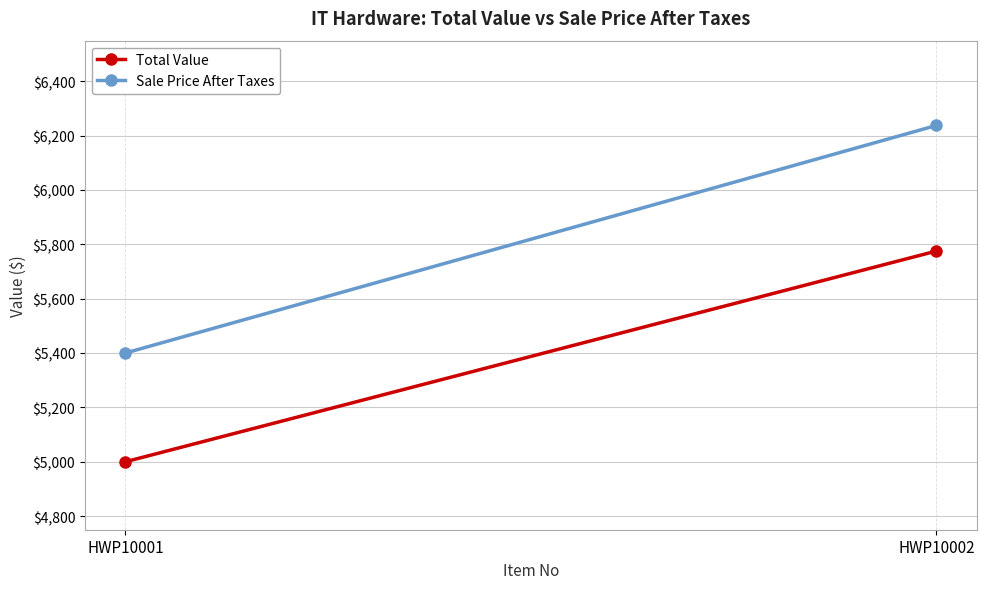

What is the value of the Total Value point at the 1st from the left?

5000